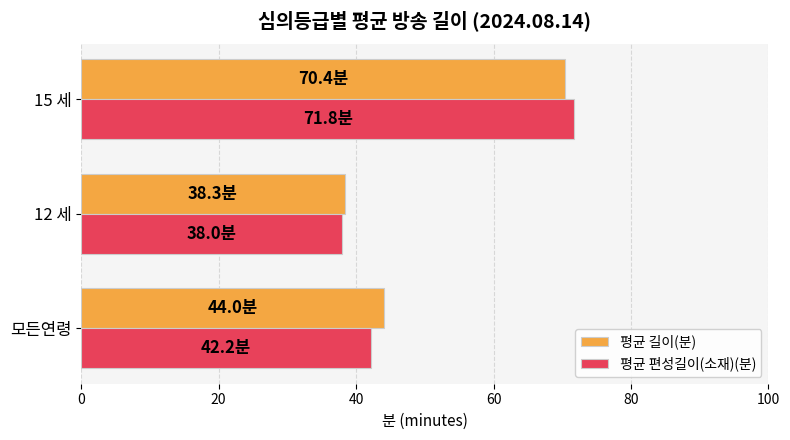

At which category is the sum across all series the highest?

15 세